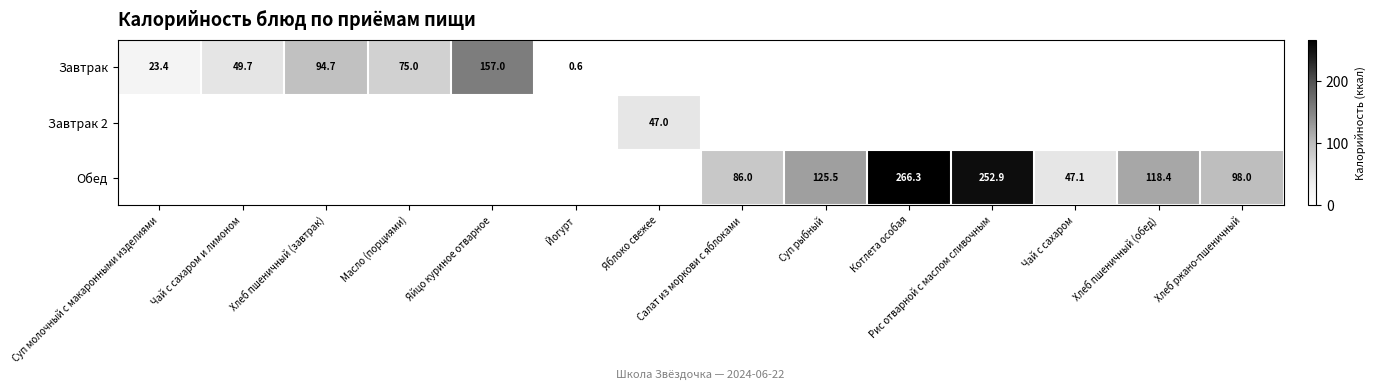

True or false: Завтрак has a value of 235.1 at Яйцо куриное отварное.

False